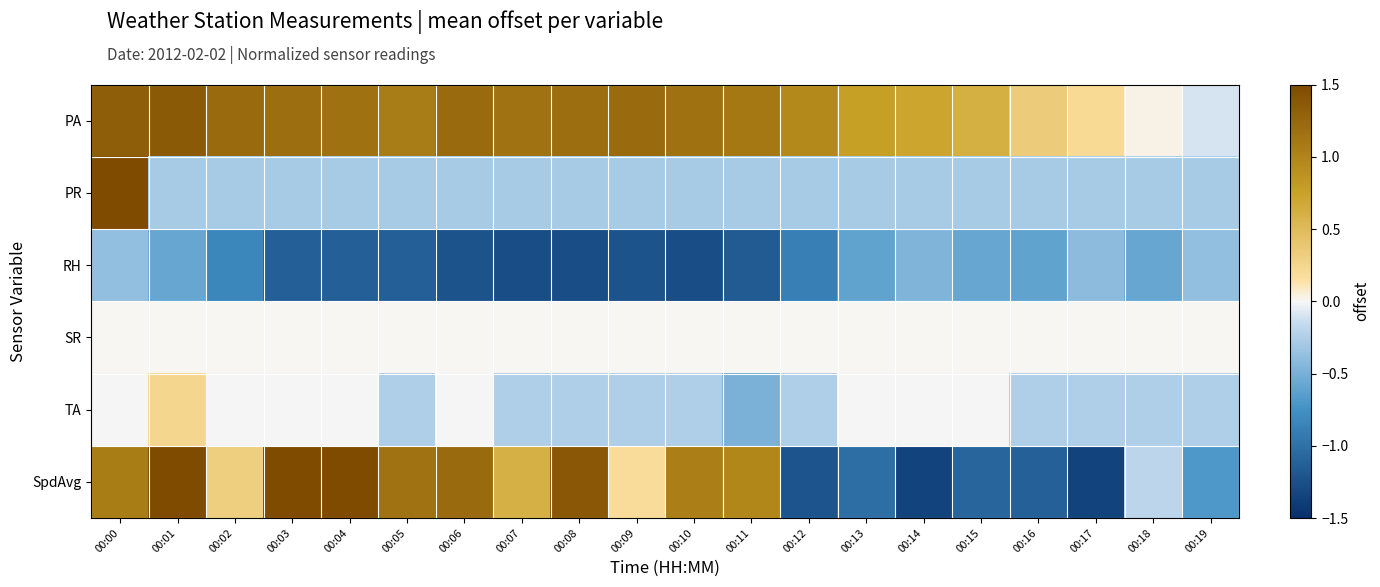

At which category does the chart reach its peak across all series?

00:00